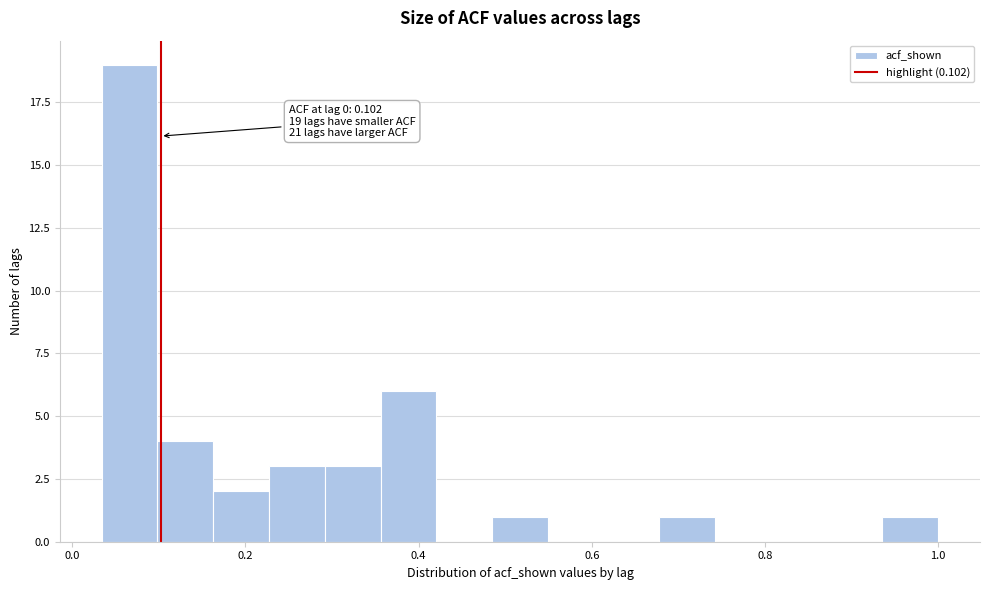

Read against the x-axis, roughly where is the centre of the tallest bar?

0.06